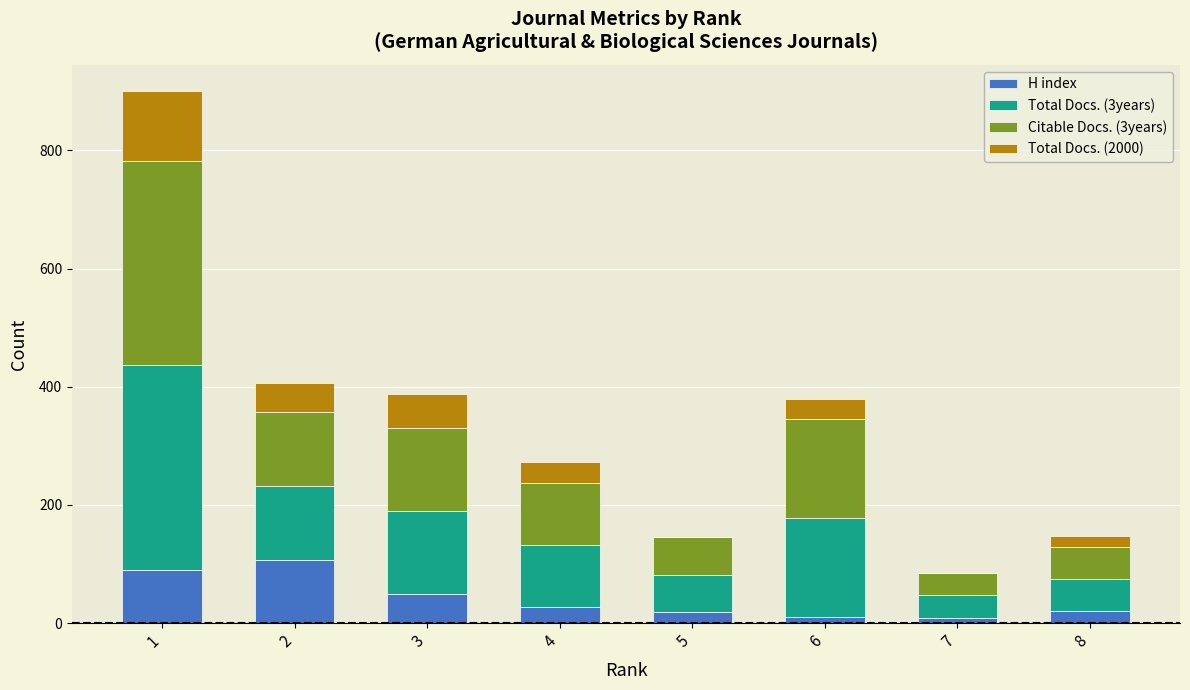

At which category is the sum across all series the highest?

1